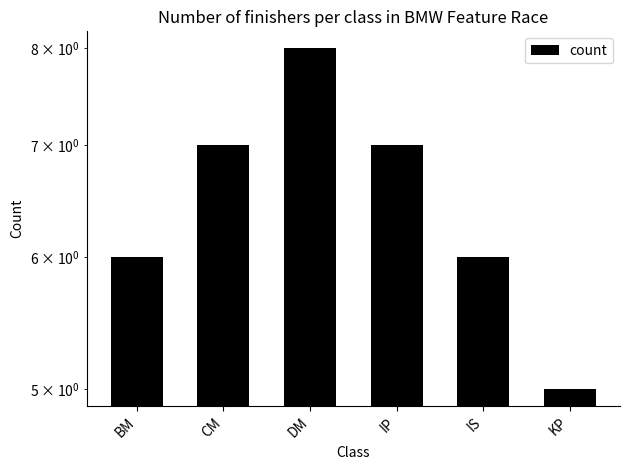

Count the values in the range 6 to 7.

4